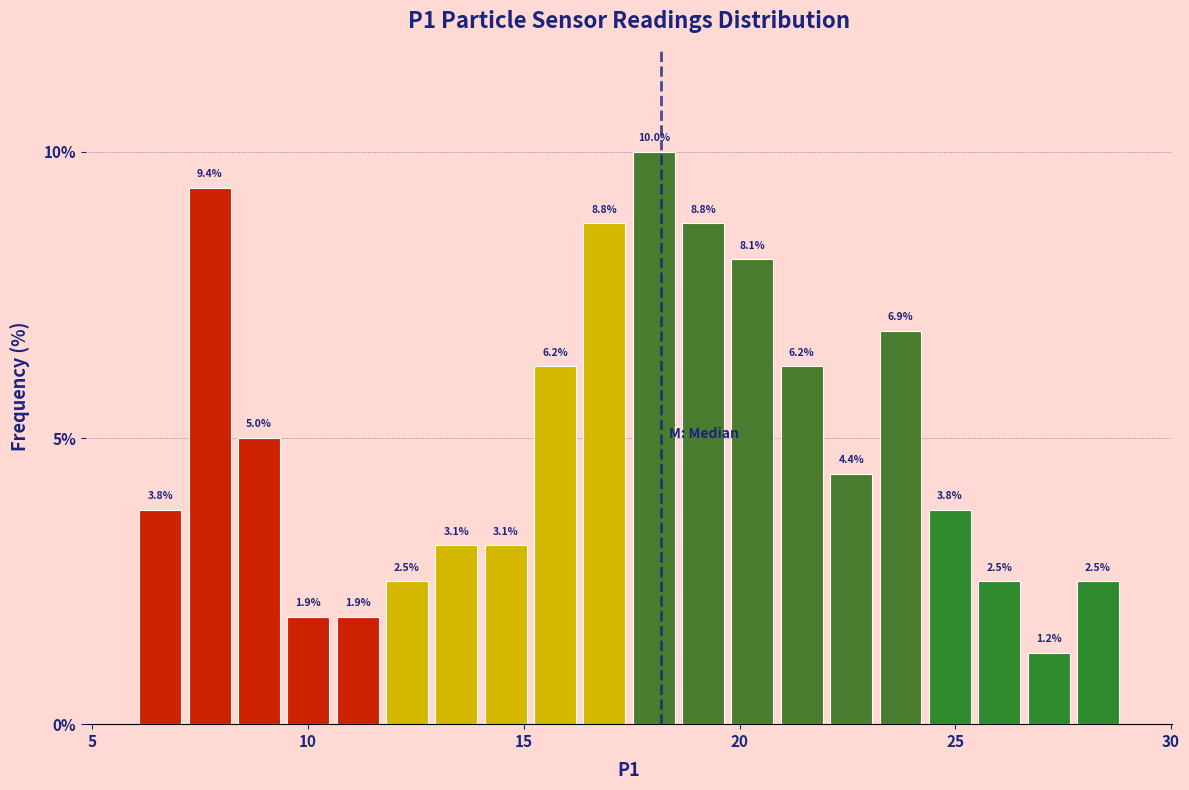

Read against the x-axis, roughly where is the centre of the tallest bar?

18.0